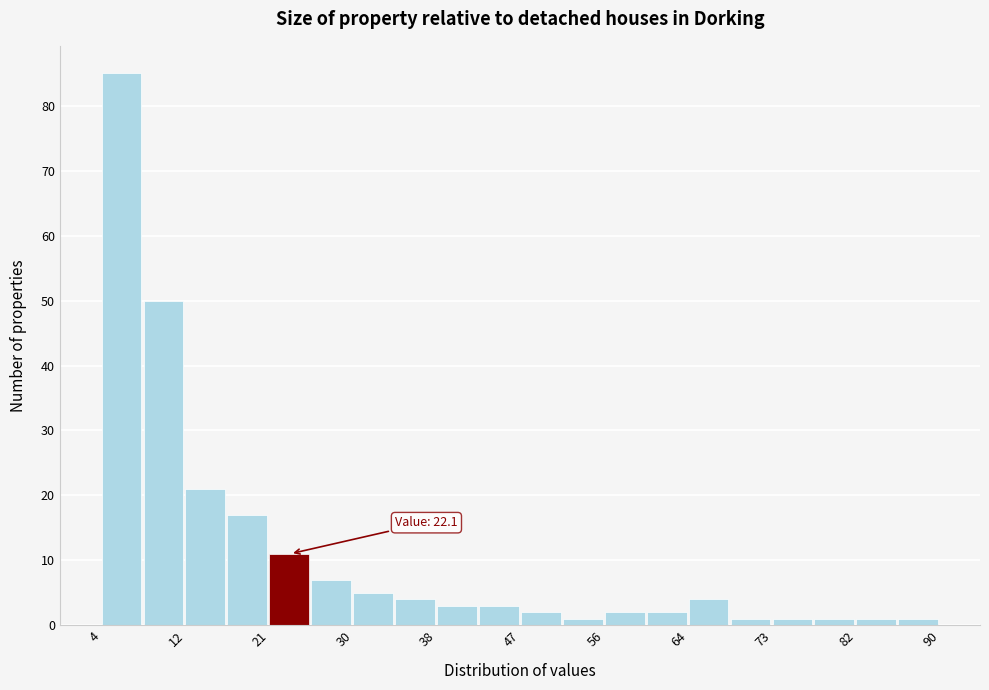

Over which range of the x-axis is the bar tallest?

4 to 8